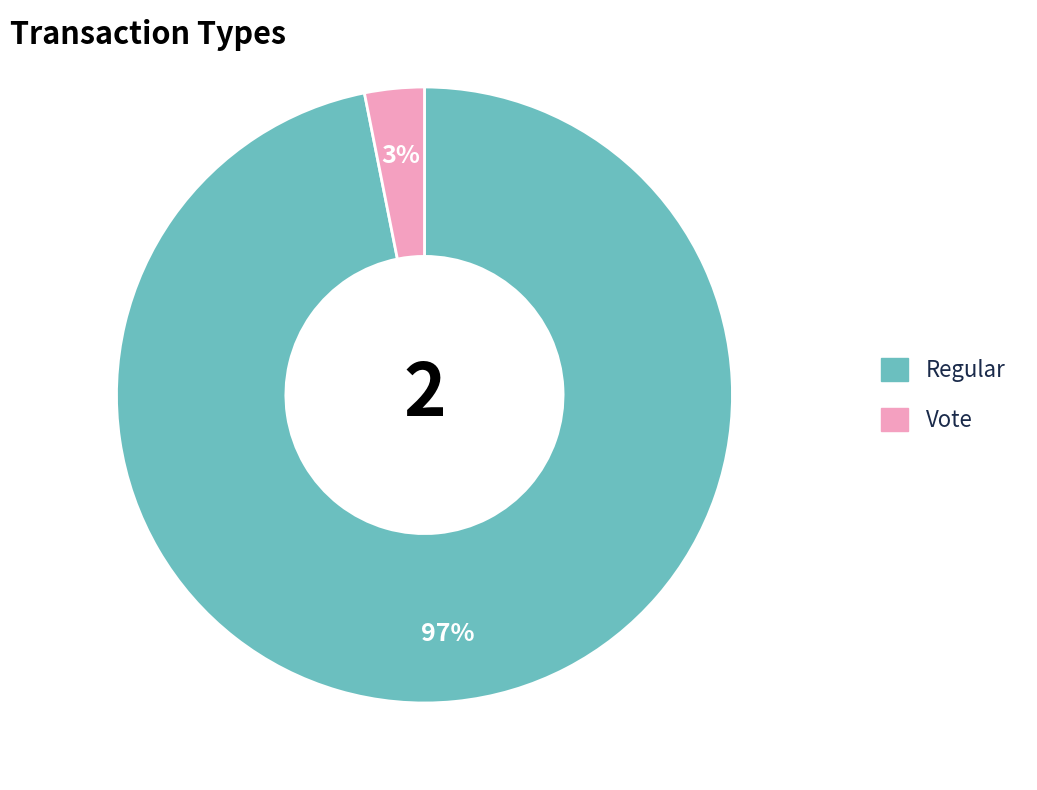

Is it true that Regular is 97% of the pie?

True